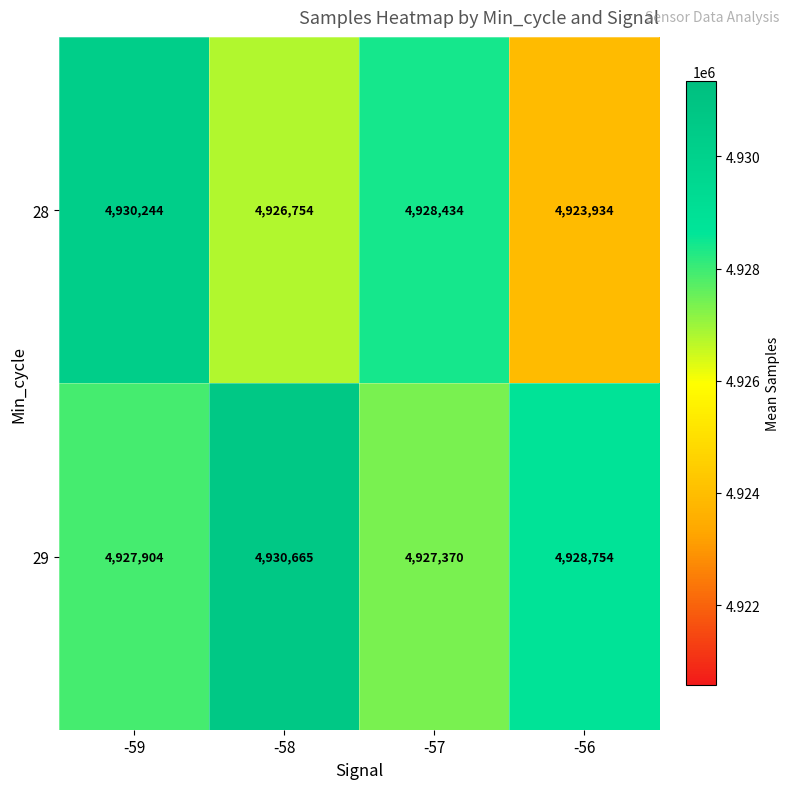

Which series has the largest range (max minus min)?

28